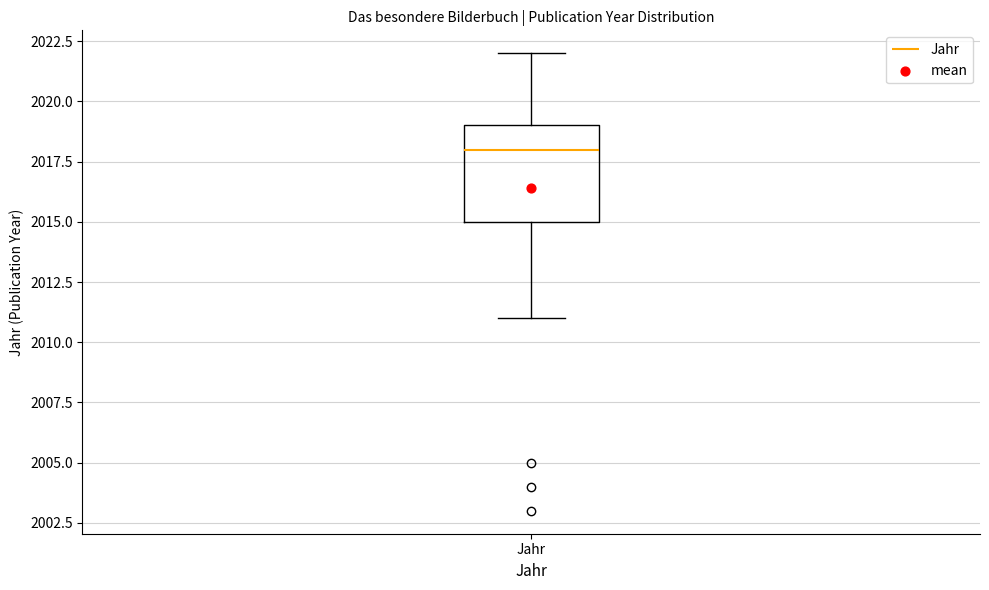

Where does the lower whisker of the box for Jahr end on the y-axis? The values are not printed on the chart, so give them approximately, as read against the axis.

2011